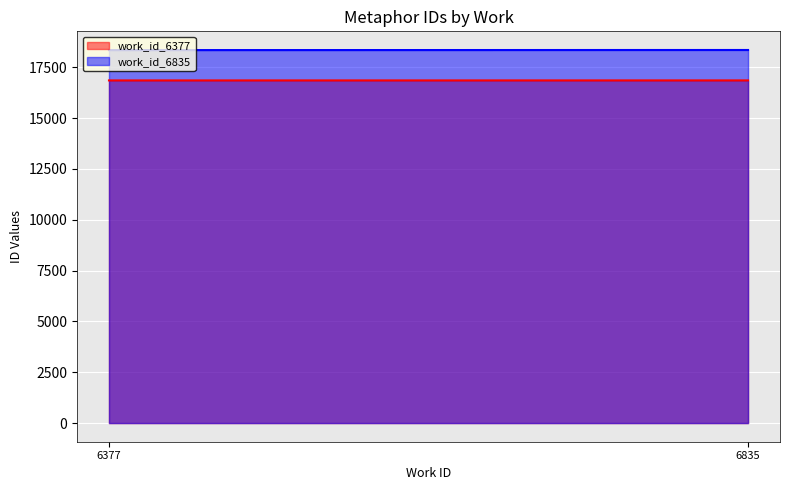

The value at 6377 is 18347. True or false?

True